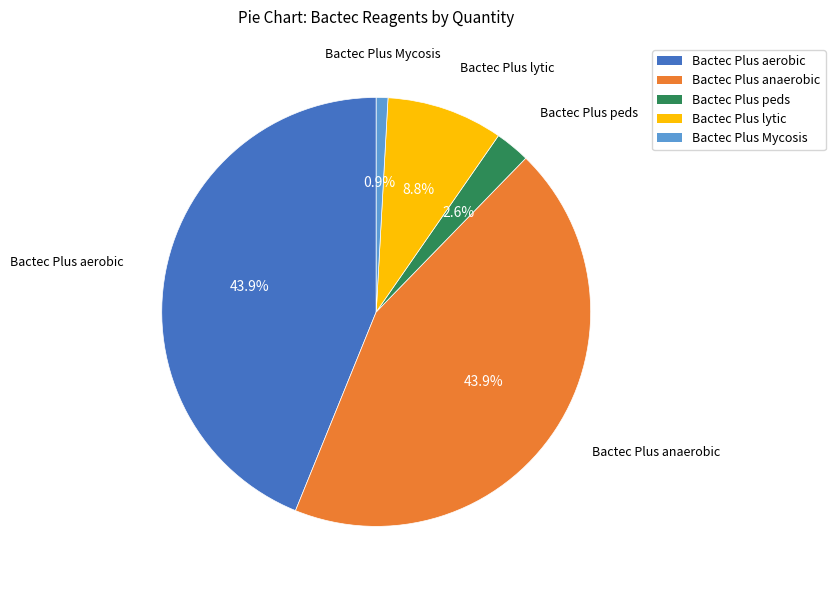

What percentage is the Bactec Plus anaerobic slice, to the nearest percent?

44%